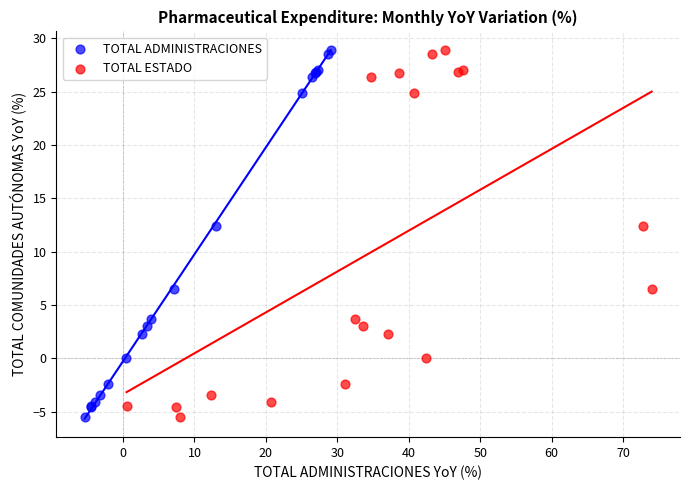

What are all the series names shown in the legend?

TOTAL ADMINISTRACIONES, TOTAL ESTADO